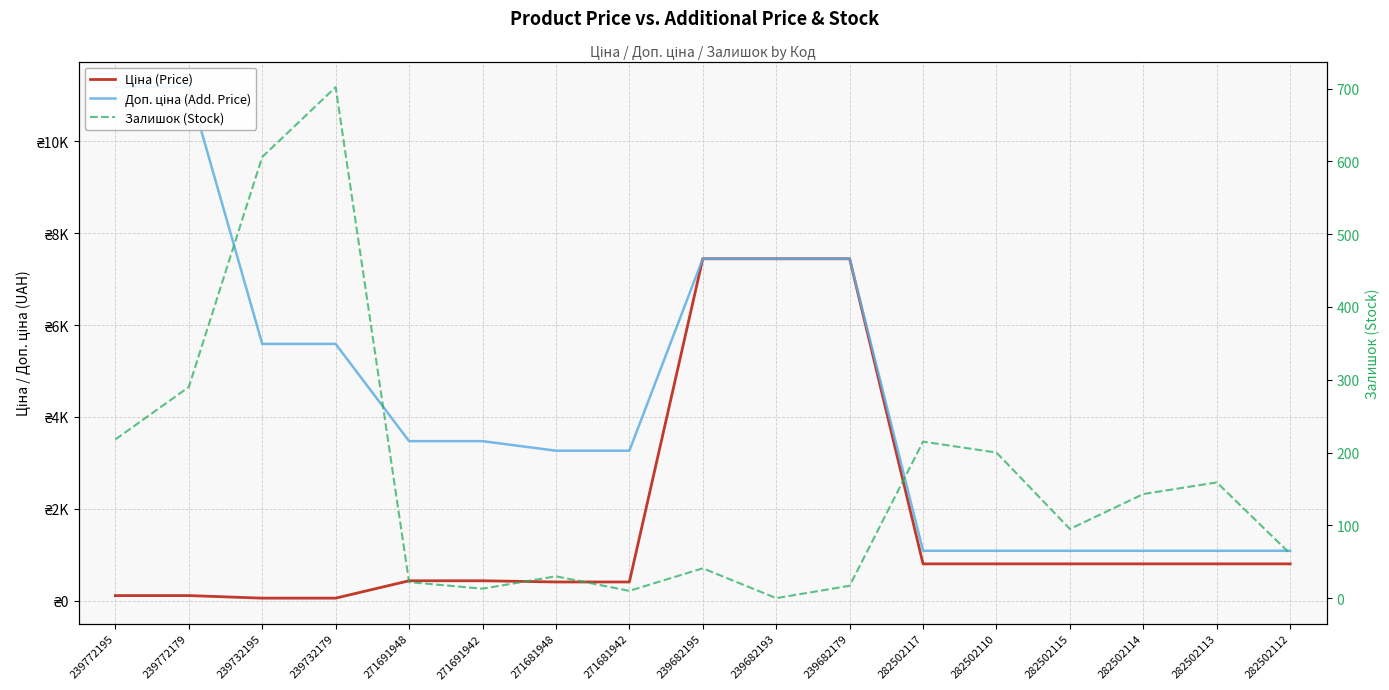

True or false: Доп. ціна (Add. Price) has a value of 10433.8 at 239682195.

False